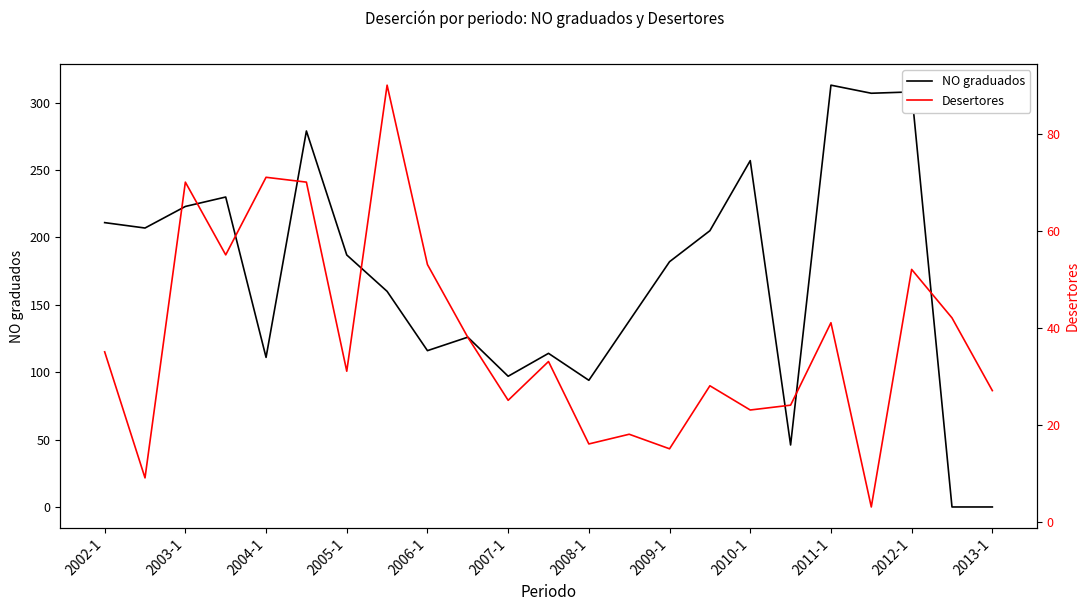

What is the total value across all series at 2002-1?

246